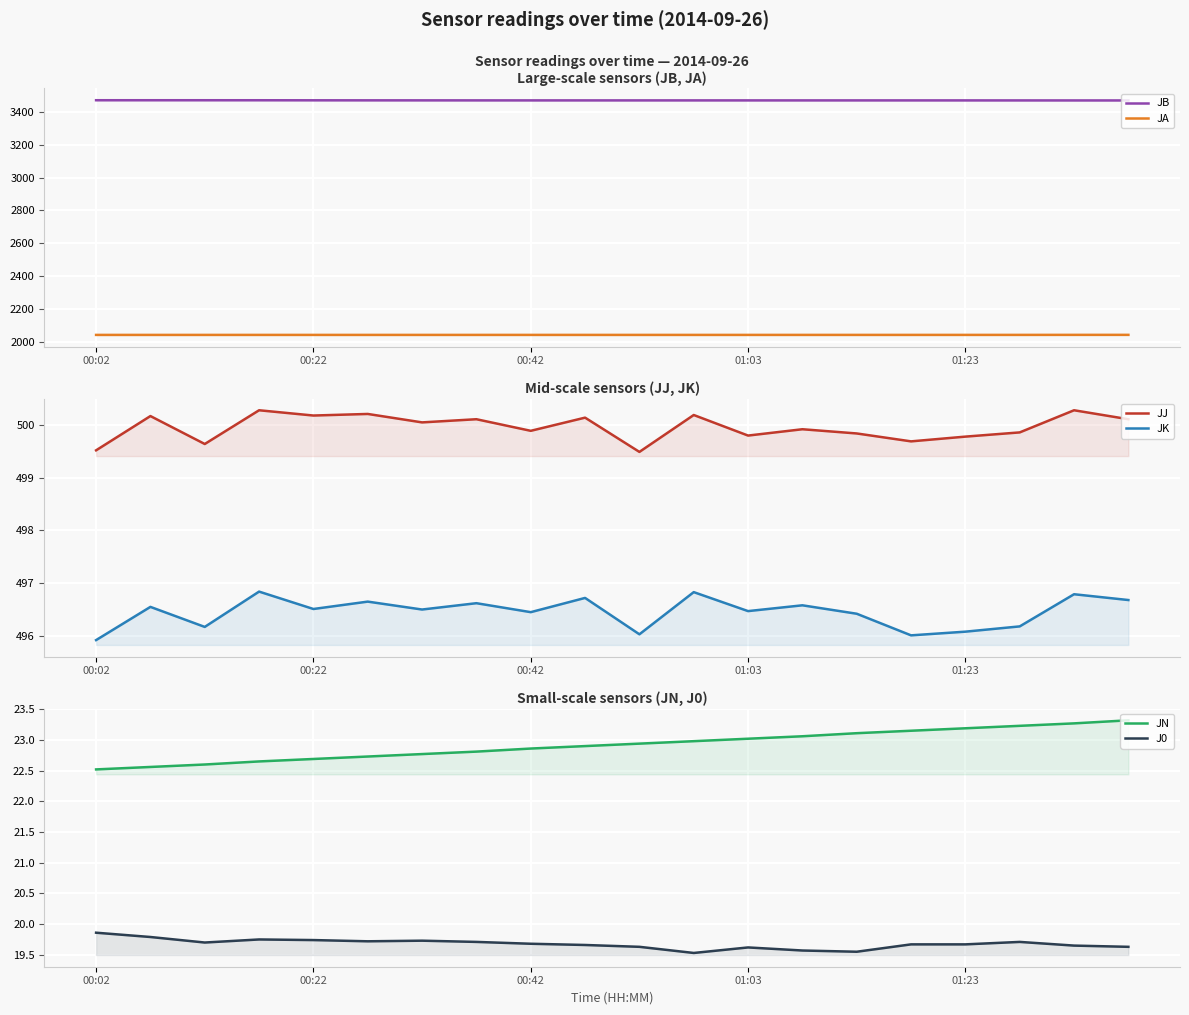

How many data points in JB are above 3470?

10